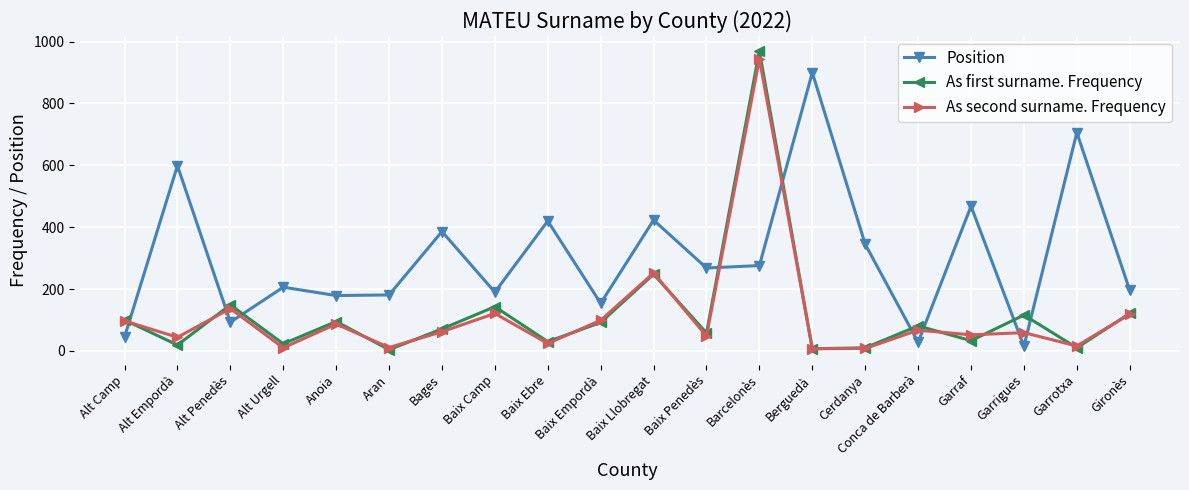

What is the difference between the maximum and minimum values in the As first surname. Frequency series?

966